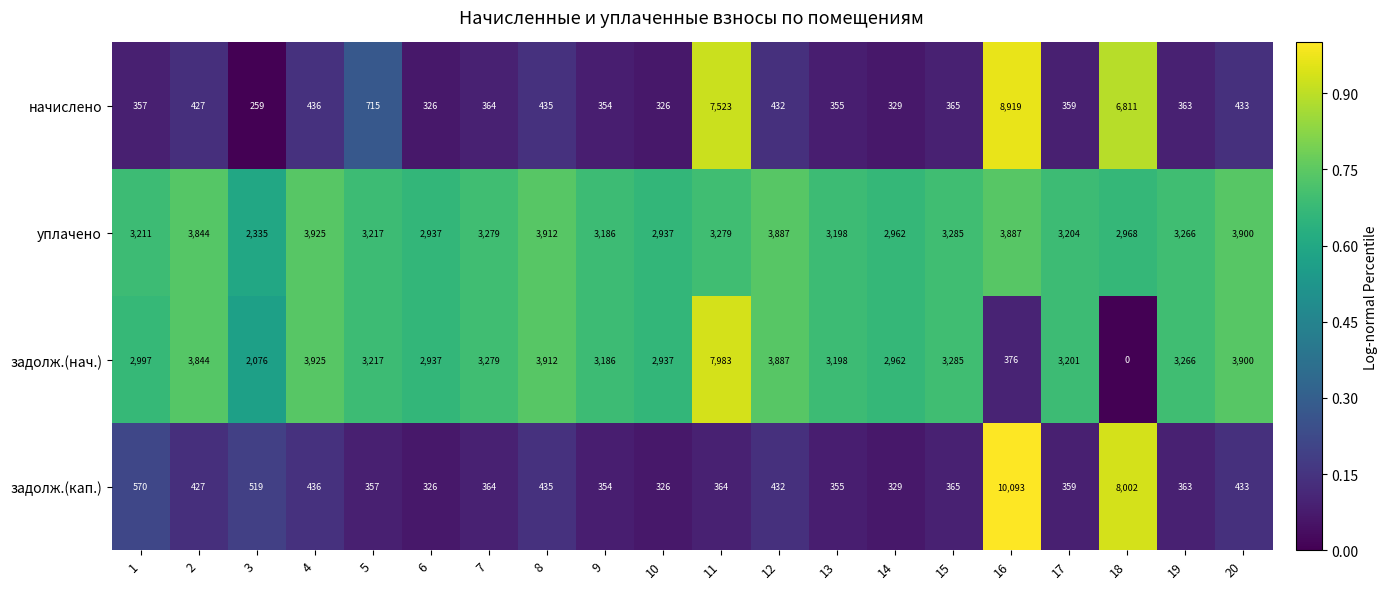

What is the sum of the уплачено values at 10 and 3?

5272